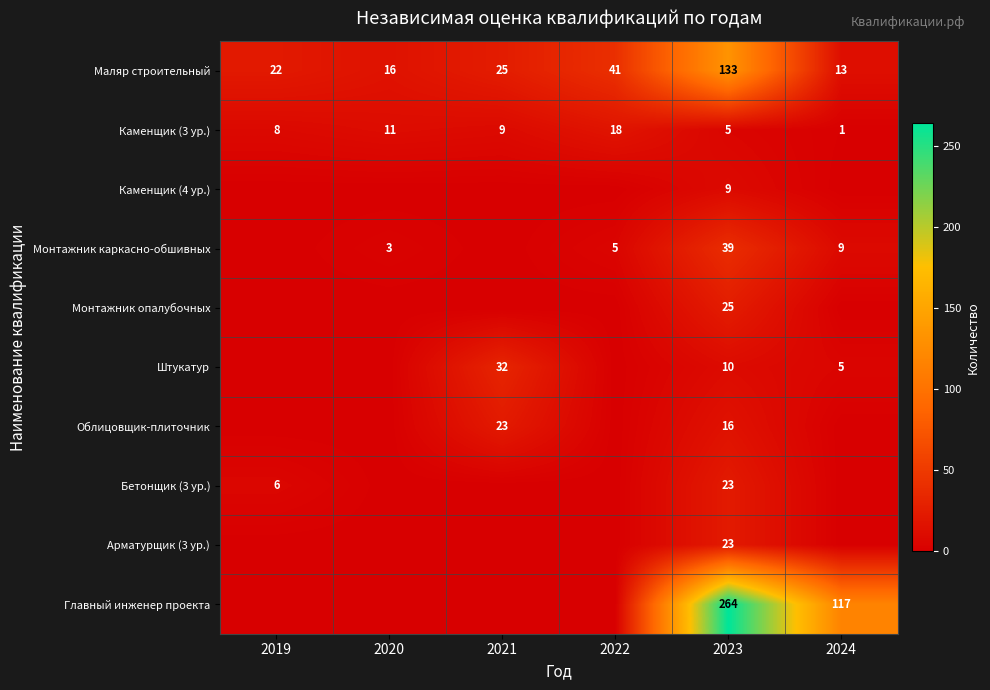

Is the value of Главный инженер проекта at 2024 greater than the value of Облицовщик-плиточник at 2021?

Yes